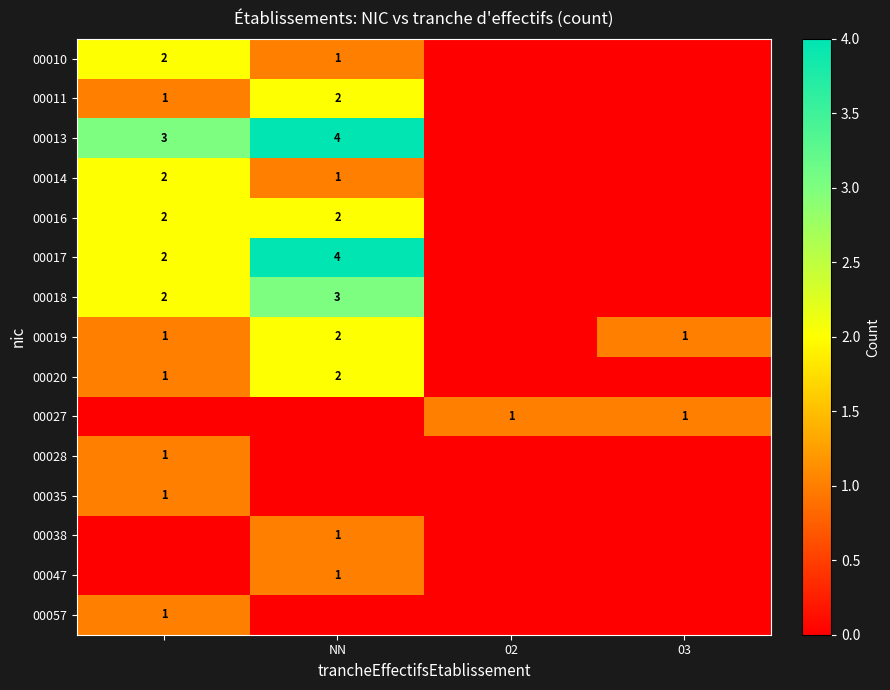

The value of 00016 at NN is 4. True or false?

False